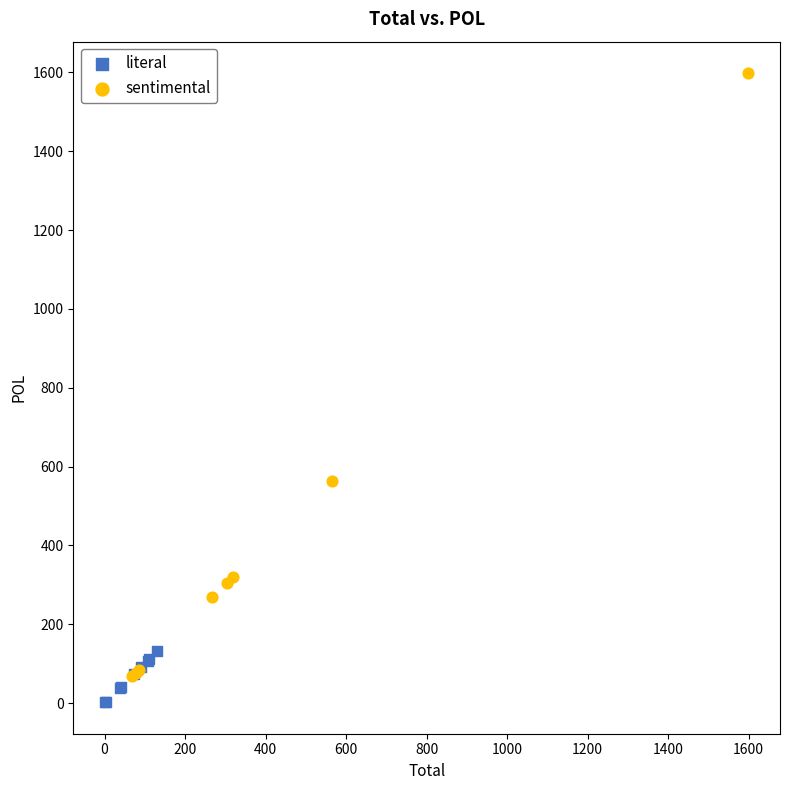

What are all the series names shown in the legend?

literal, sentimental